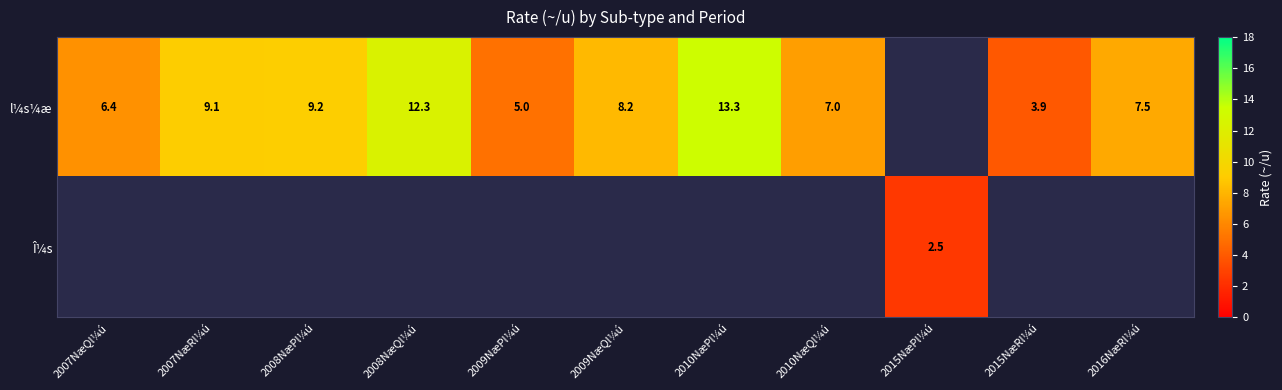

The l¼s¼æ series shows 7.0 at 2010NæQl¼ú. True or false?

True